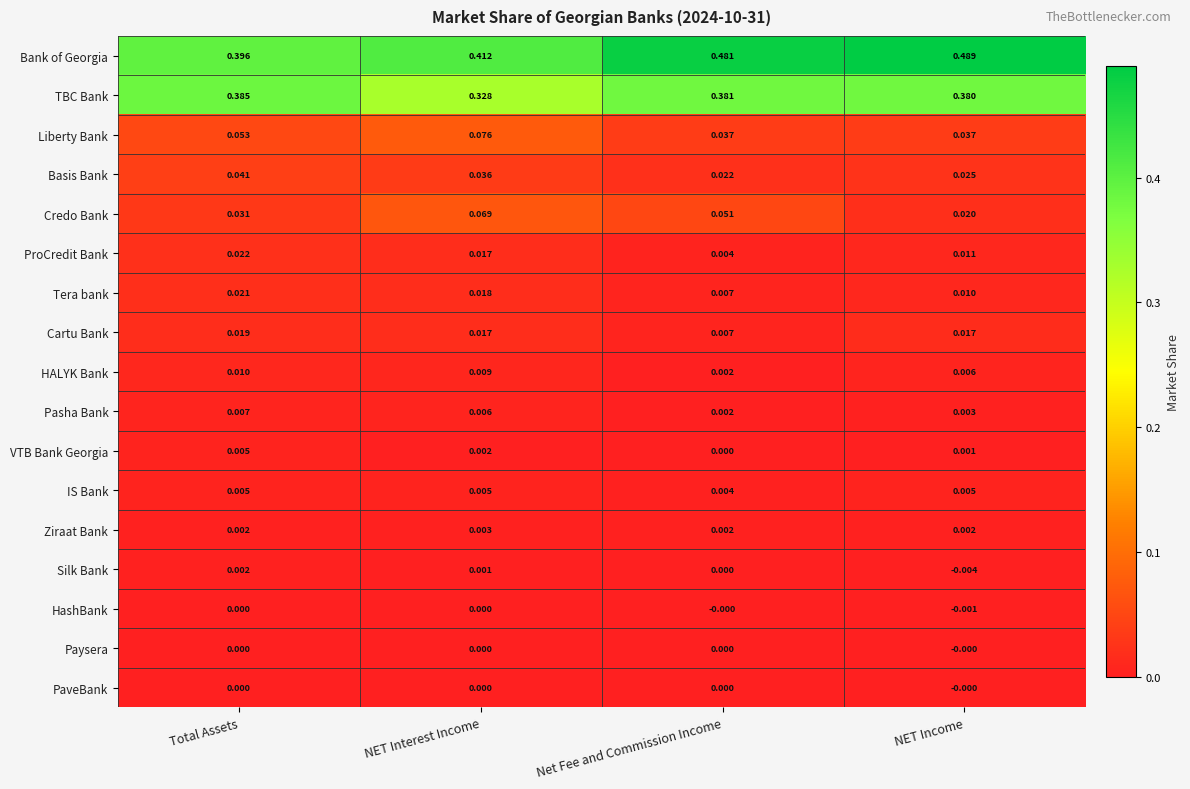

At which category is the sum across all series the highest?

NET Income